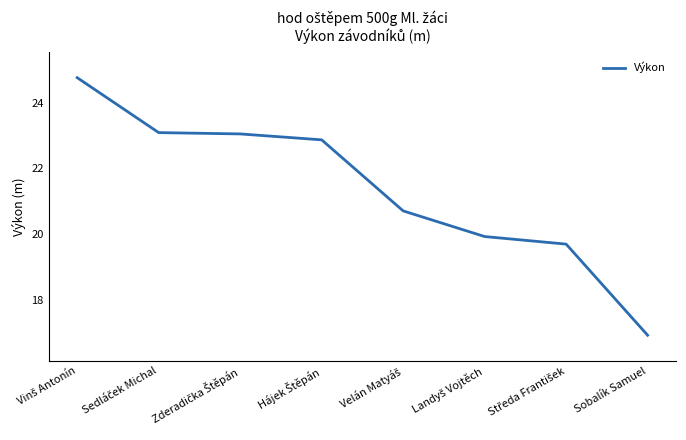

What is the maximum value shown in the chart?

24.8